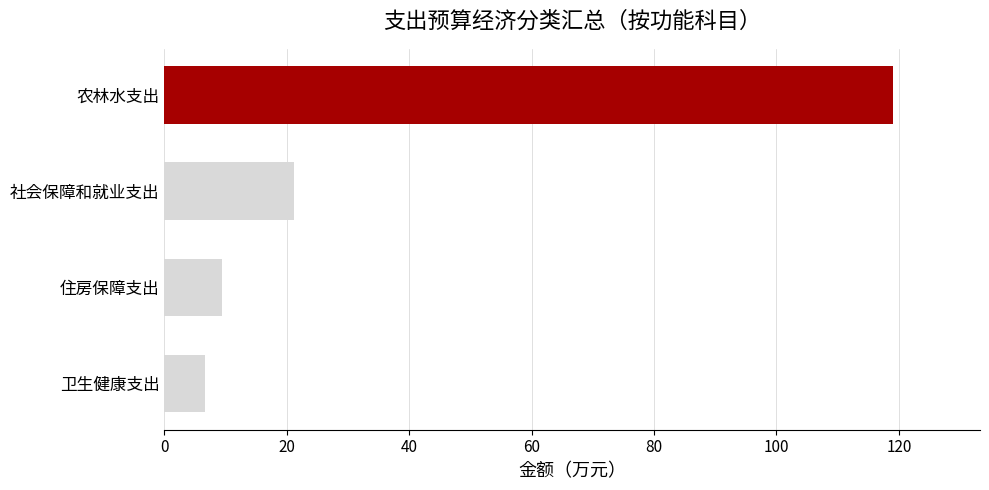

What is the sum of all values?

156.1